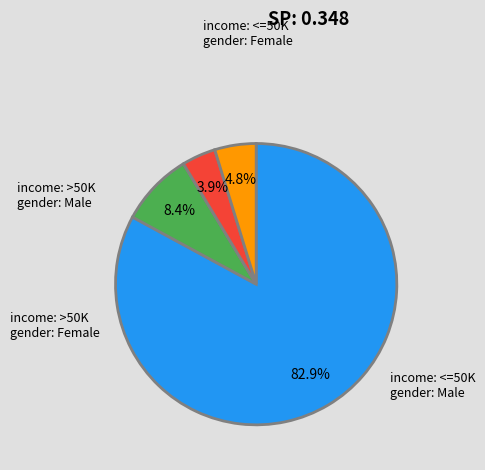

Is there a majority slice in this chart?

Yes